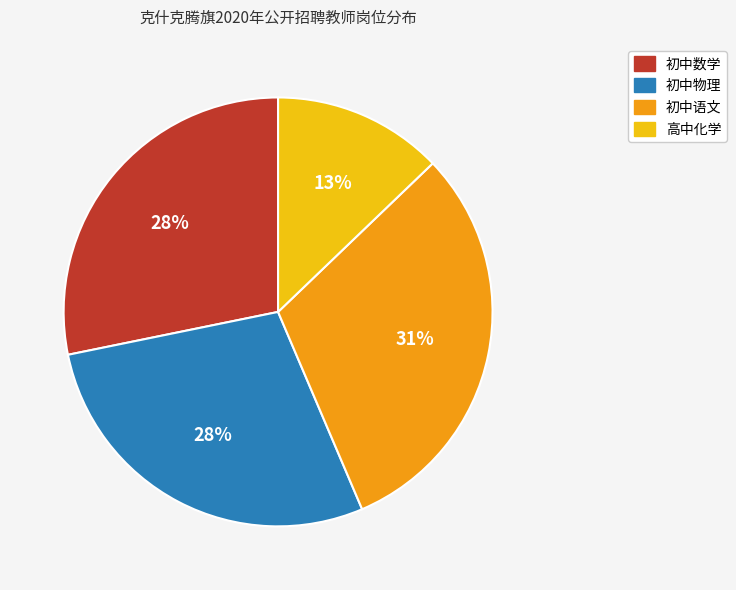

Is 高中化学 the majority of the pie?

No